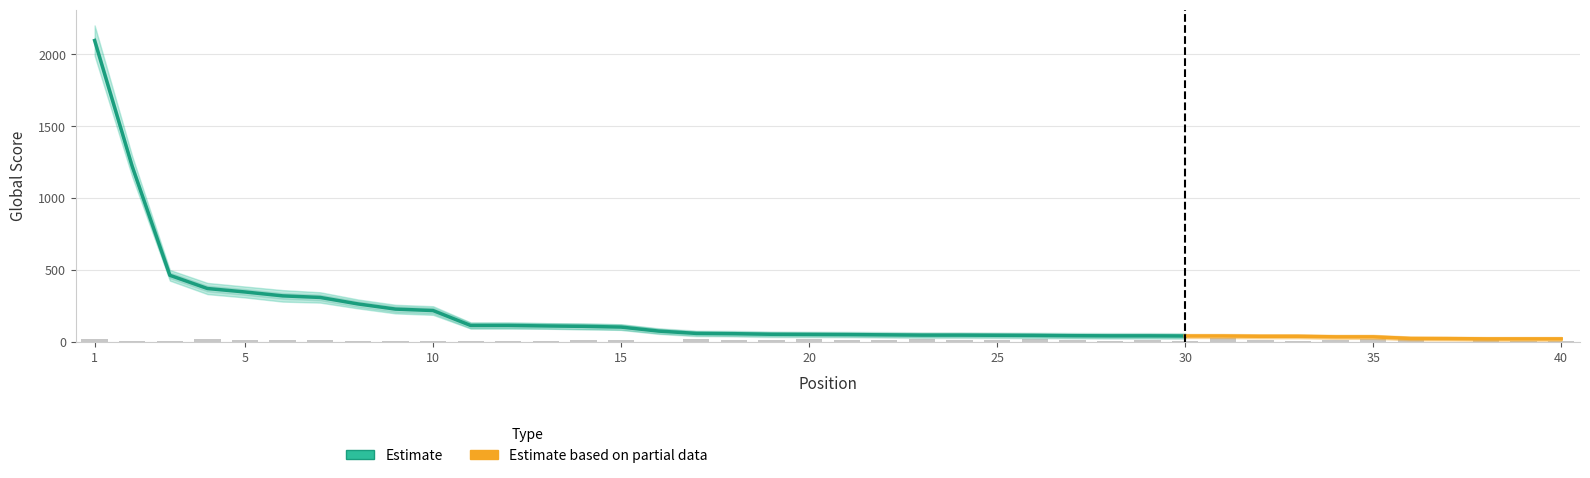

Where is Global Score nearest to the value 1058?

2